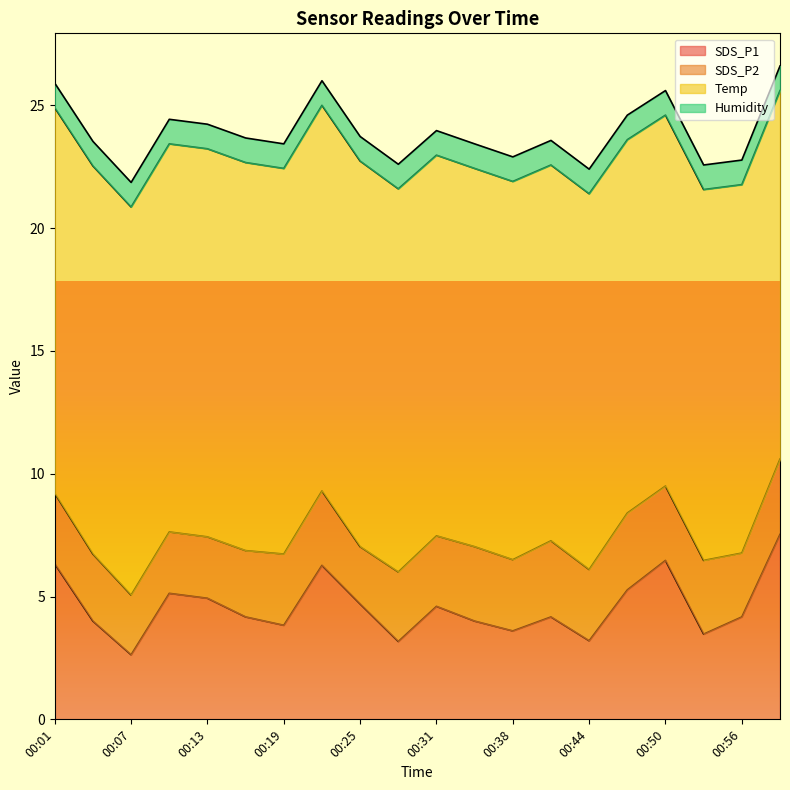

What is the approximate value of SDS_P1 at 00:22?

6.3